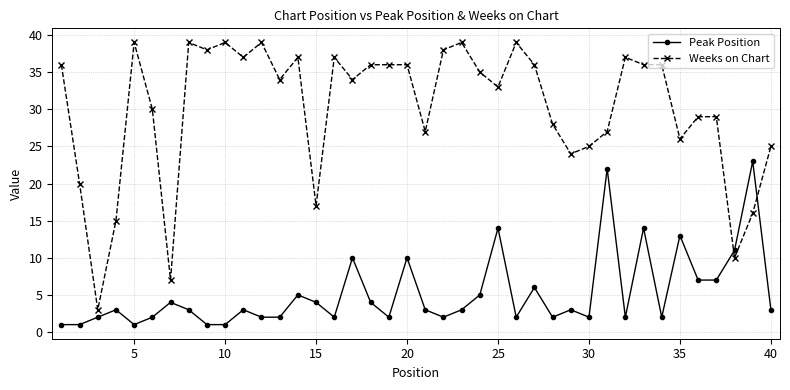

Which series has the largest total across all categories?

Weeks on Chart